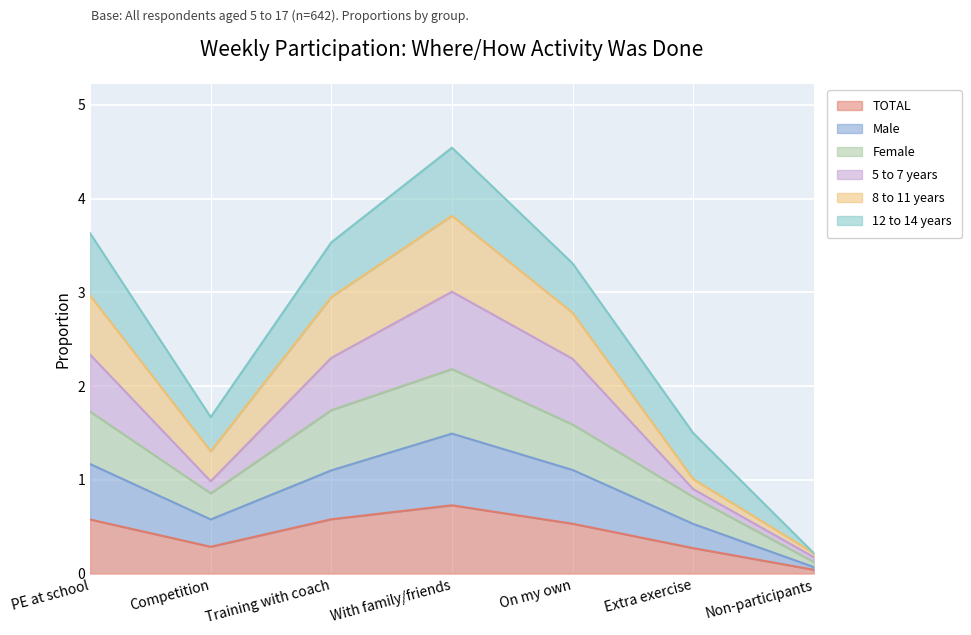

What is the label of the 7th point from the left?

Non-participants